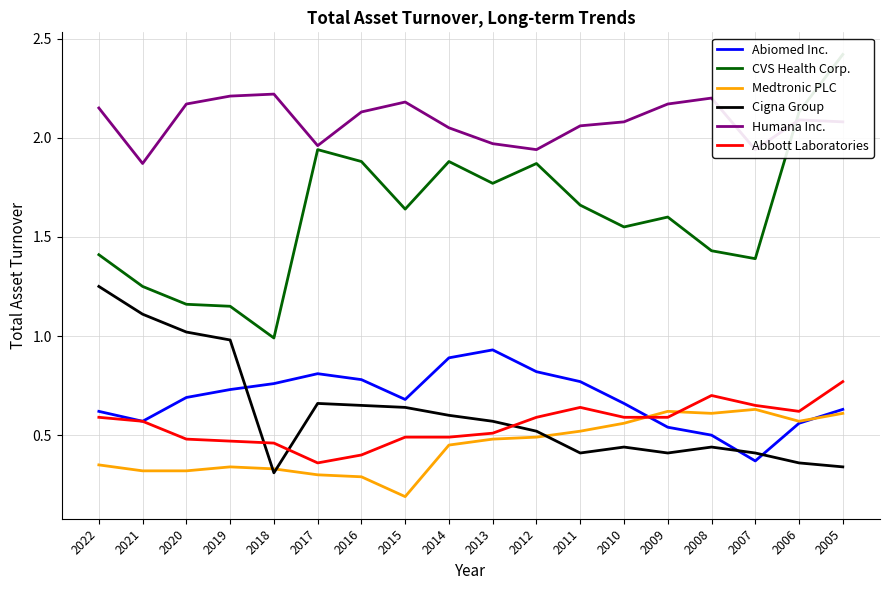

True or false: Humana Inc. and Abiomed Inc. cross at least once.

False